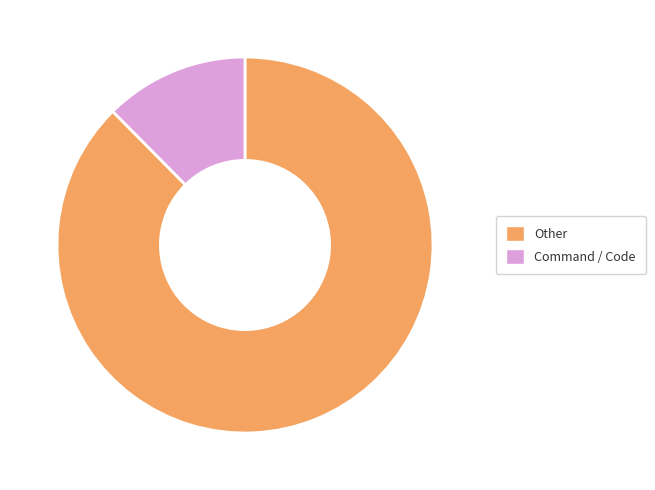

How many slices are in this pie chart?

2